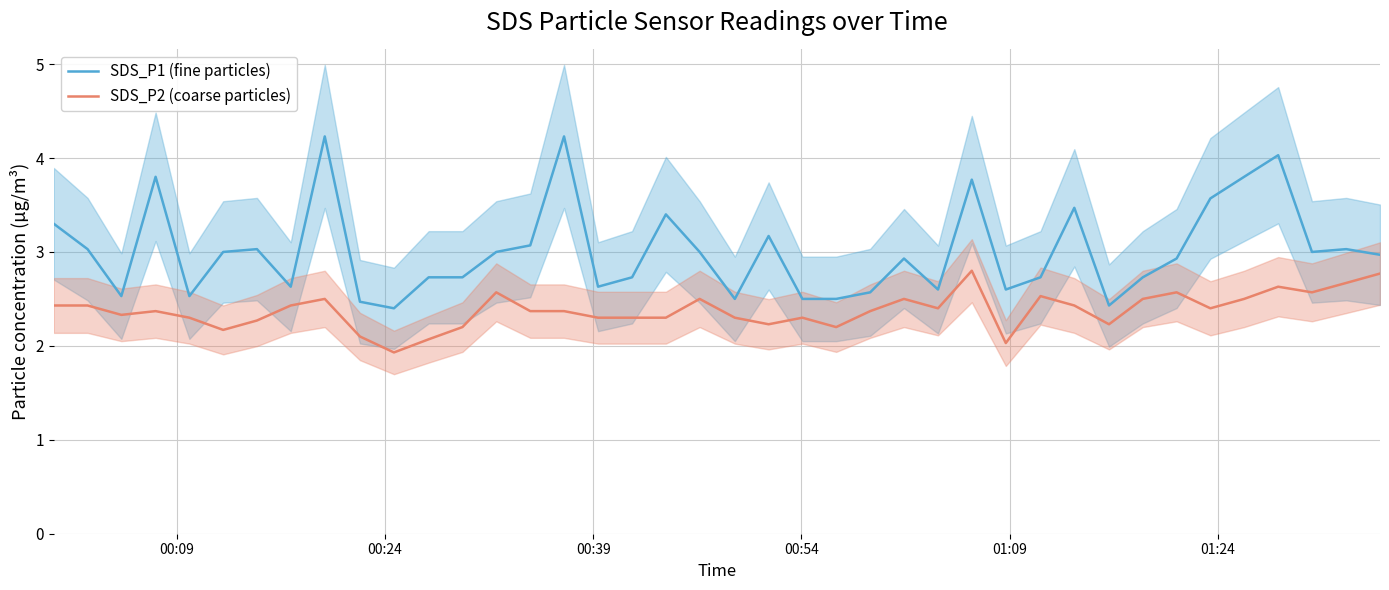

True or false: SDS_P2 (coarse particles) and SDS_P1 (fine particles) cross at least once.

False